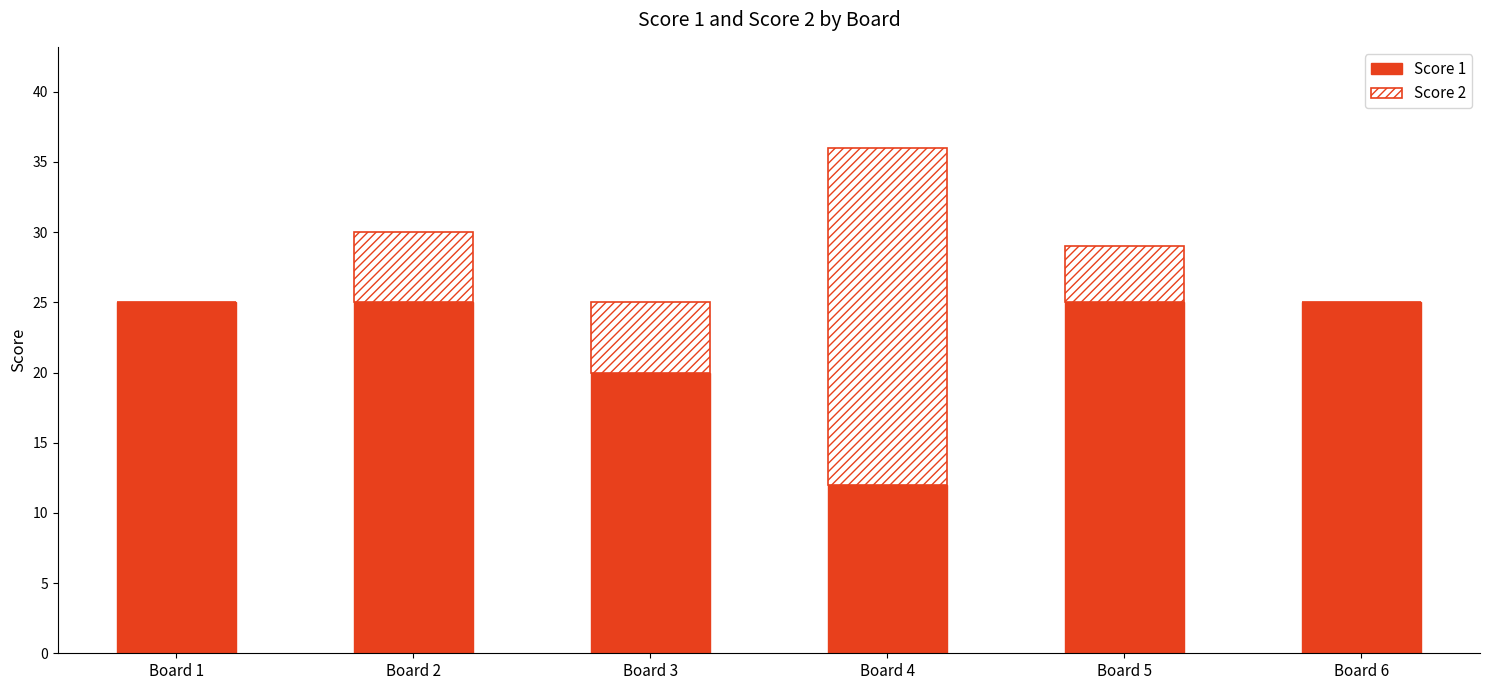

Does the chart contain stacked bars?

Yes